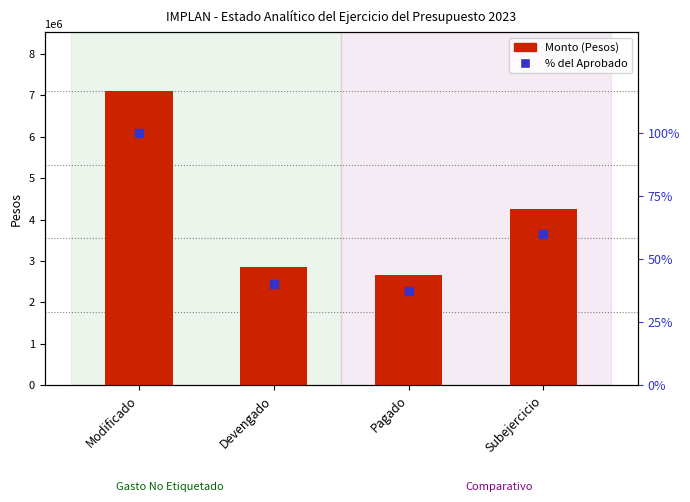

Between Modificado and Subejercicio, which is larger?

Modificado